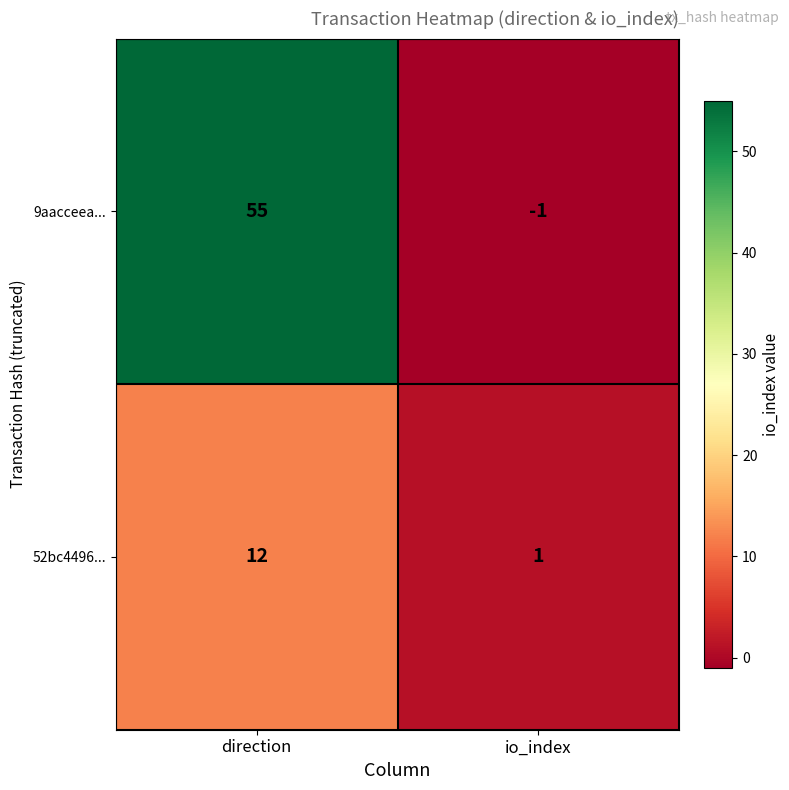

What is the highest value of the 52bc4496... series?

12